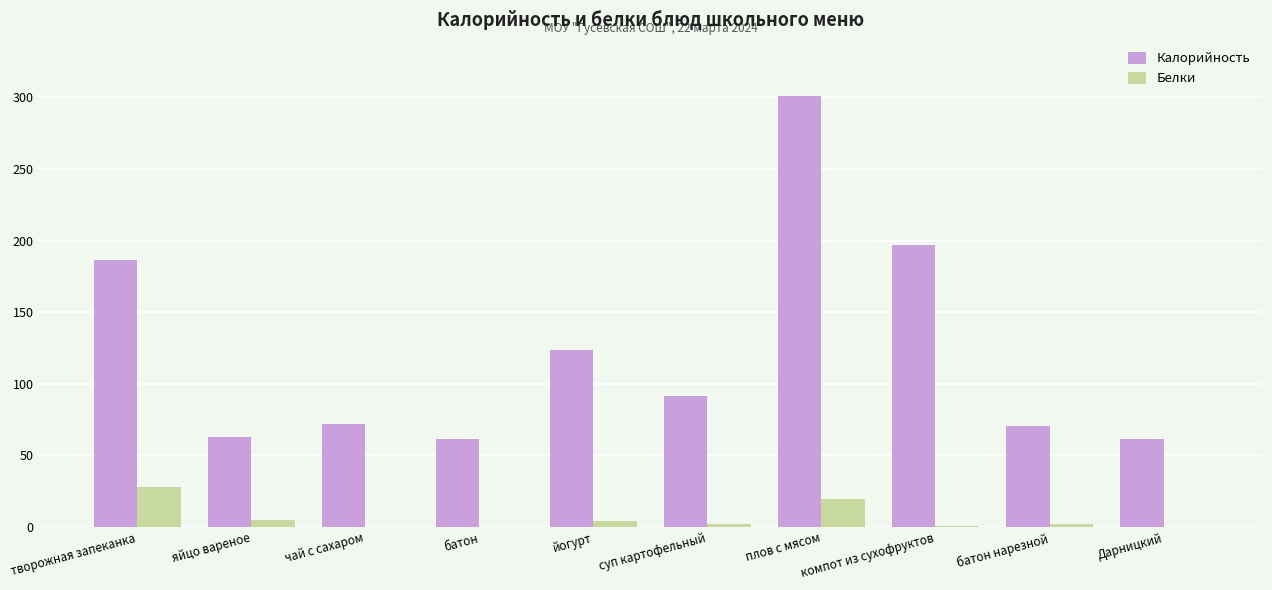

What is the highest value of the Калорийность series?

301.0